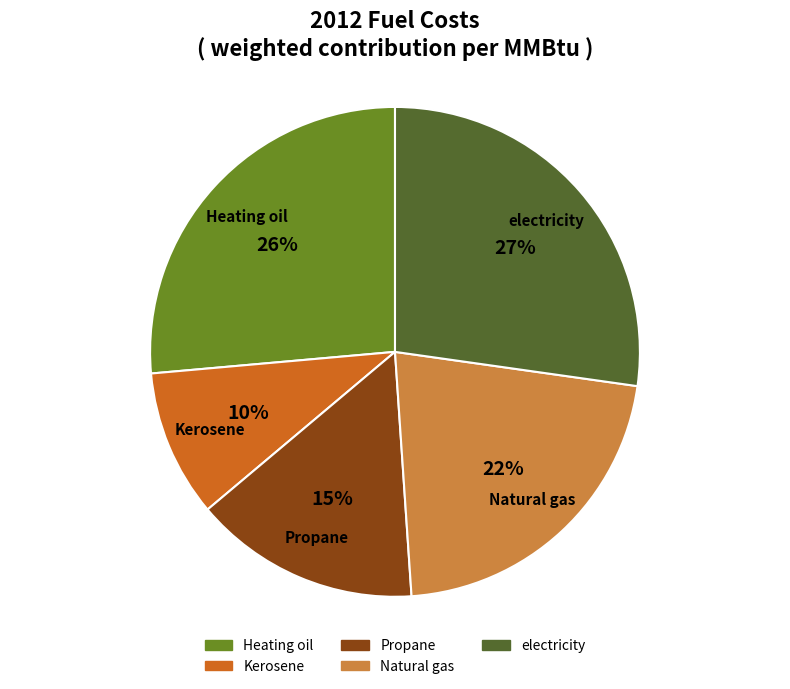

Does any single category account for the majority?

No